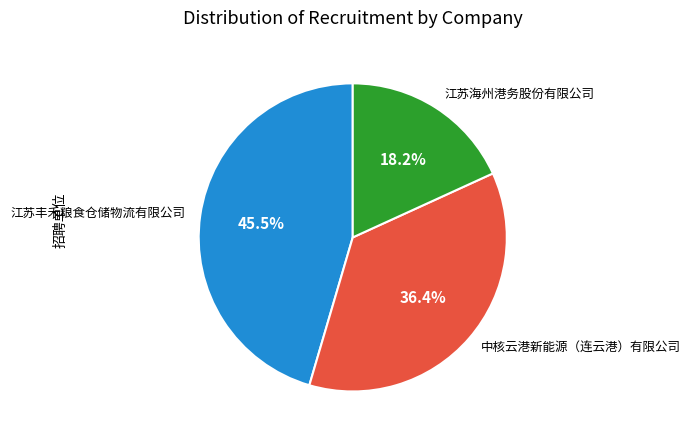

Between 江苏丰禾粮食仓储物流有限公司 and 中核云港新能源（连云港）有限公司, which is larger?

江苏丰禾粮食仓储物流有限公司